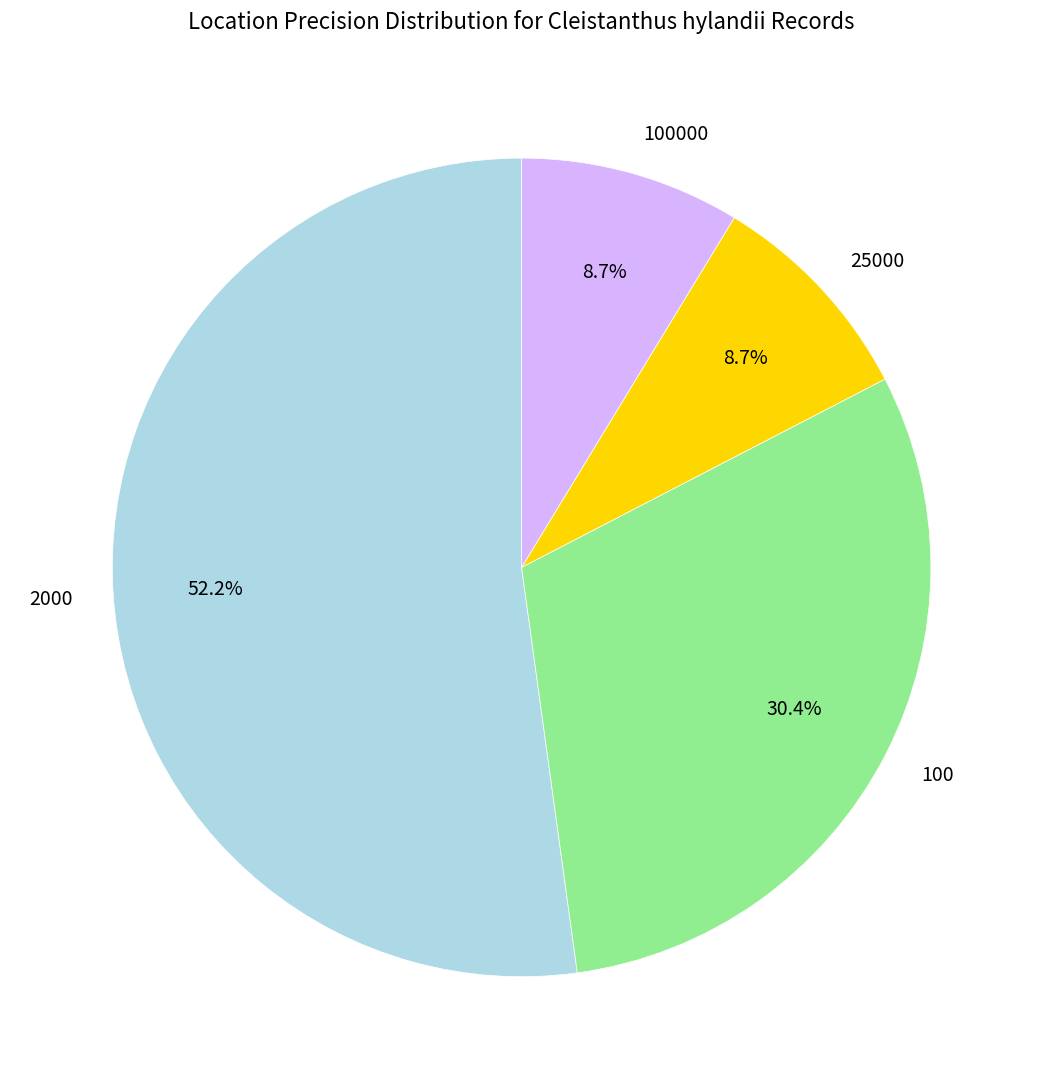

How many segments does this pie chart have?

4